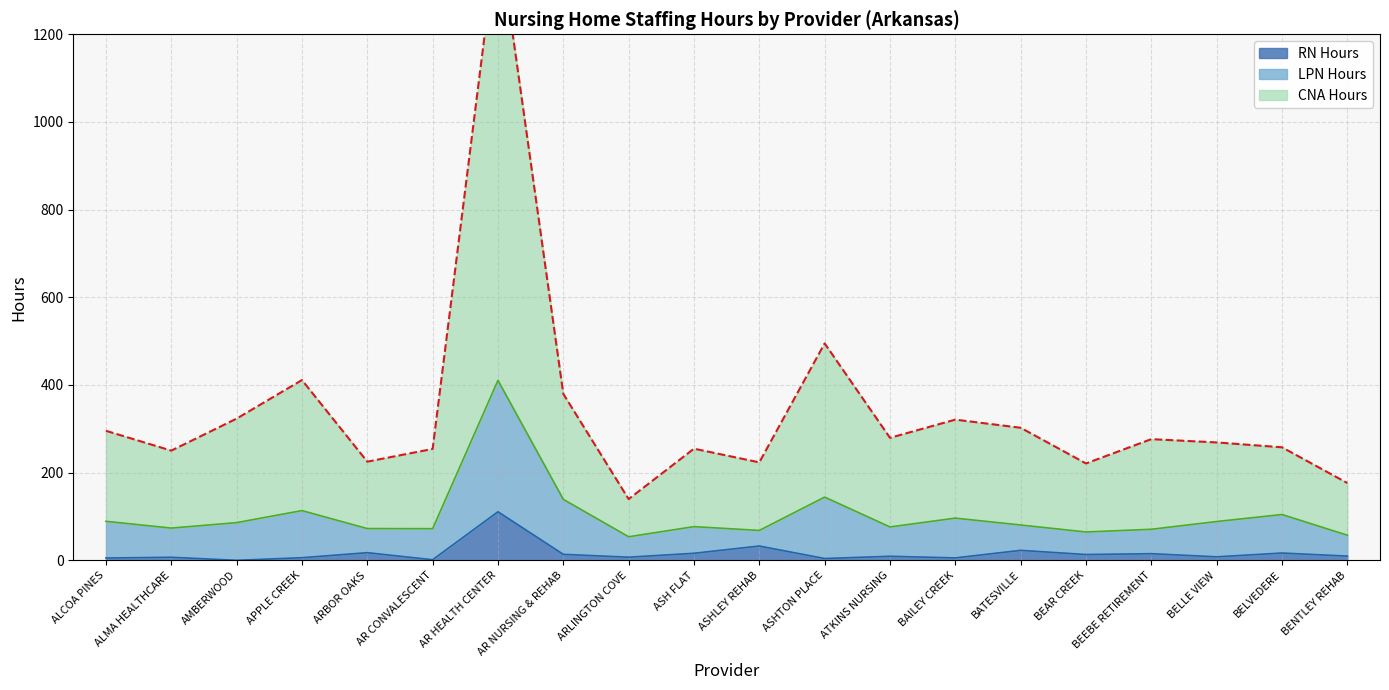

True or false: RN Hours has a value of 32.6 at ASHLEY REHAB.

True